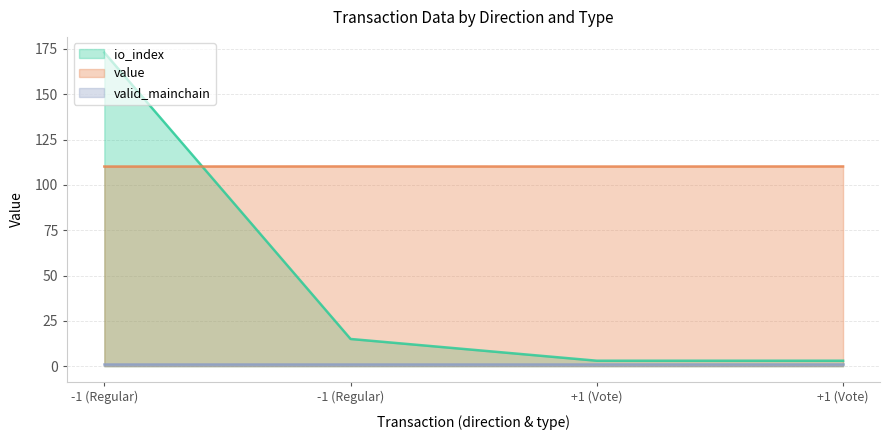

Which series changed the most between +1 (Vote) and +1 (Vote)?

value